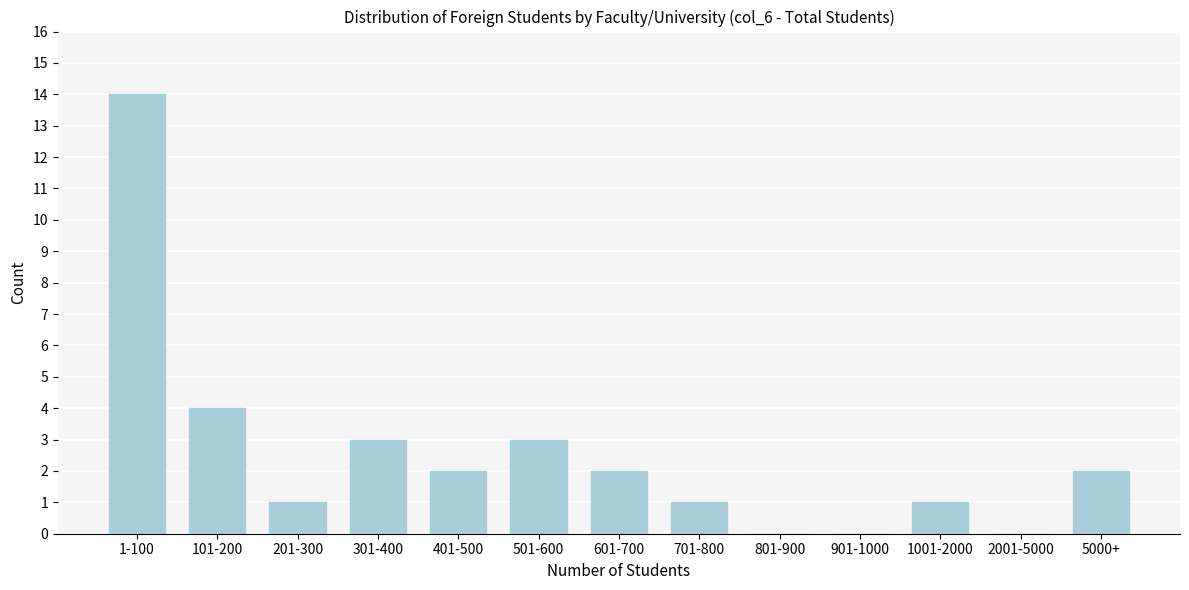

Reading right to left, list all the values displayed in this chart.

5000+=2	2001-5000=0	1001-2000=1	901-1000=0	801-900=0	701-800=1	601-700=2	501-600=3	401-500=2	301-400=3	201-300=1	101-200=4	1-100=14